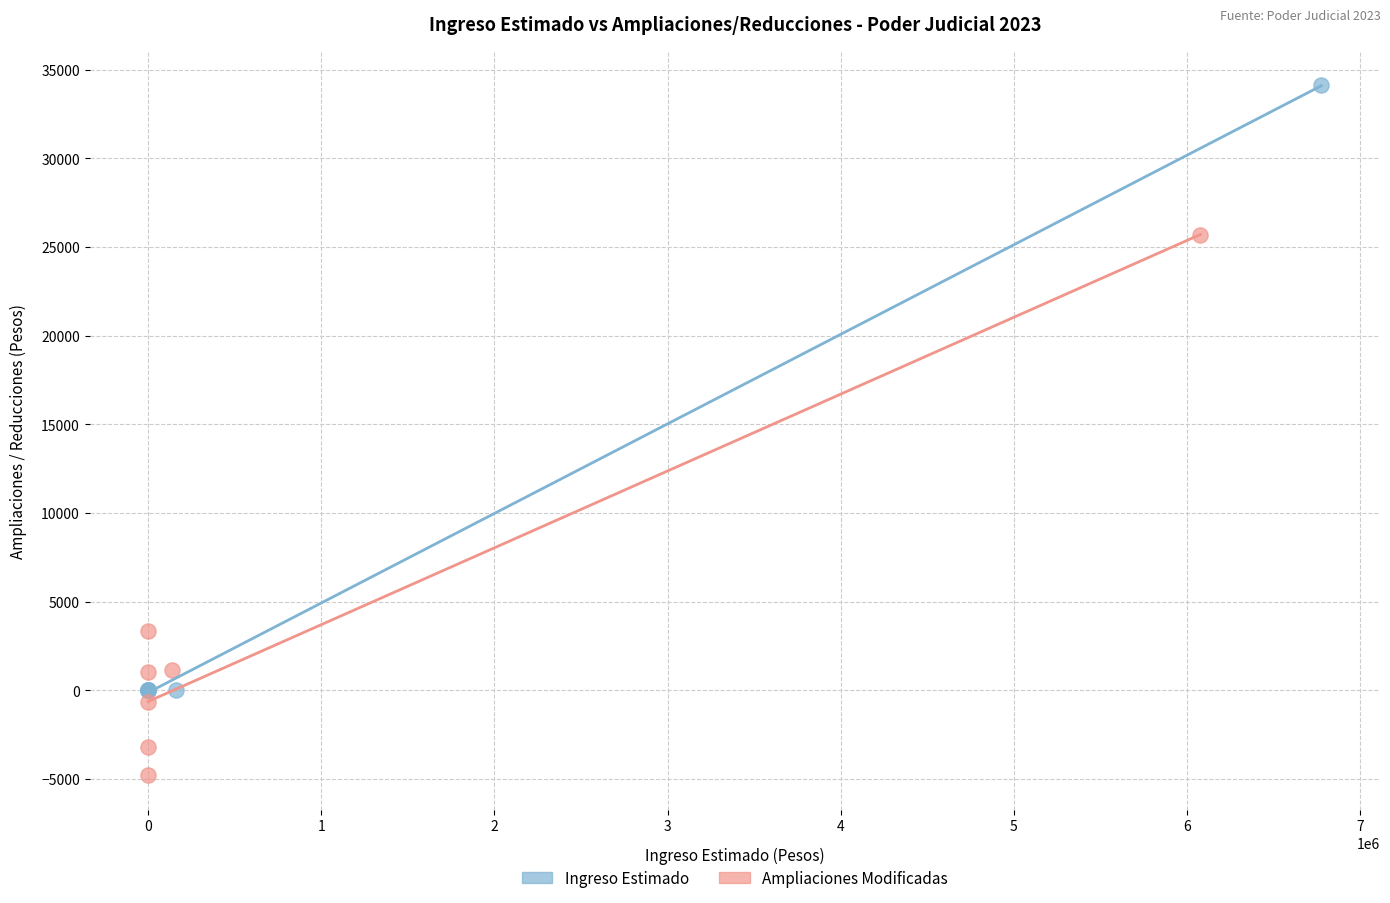

Which series has the largest Y range (max minus min)?

Ingreso Estimado